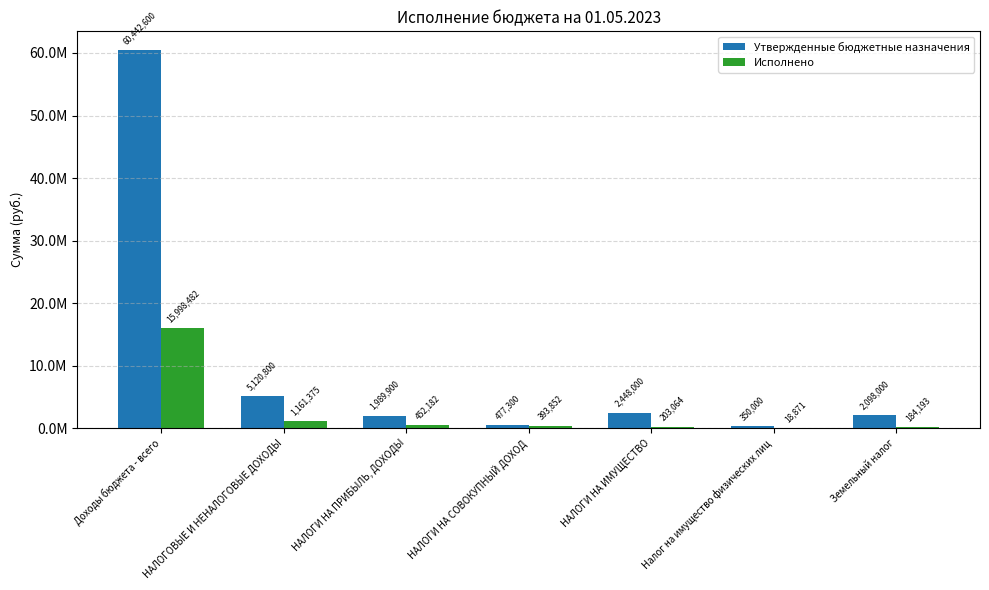

What are all the series names shown in the legend?

Утвержденные бюджетные назначения, Исполнено